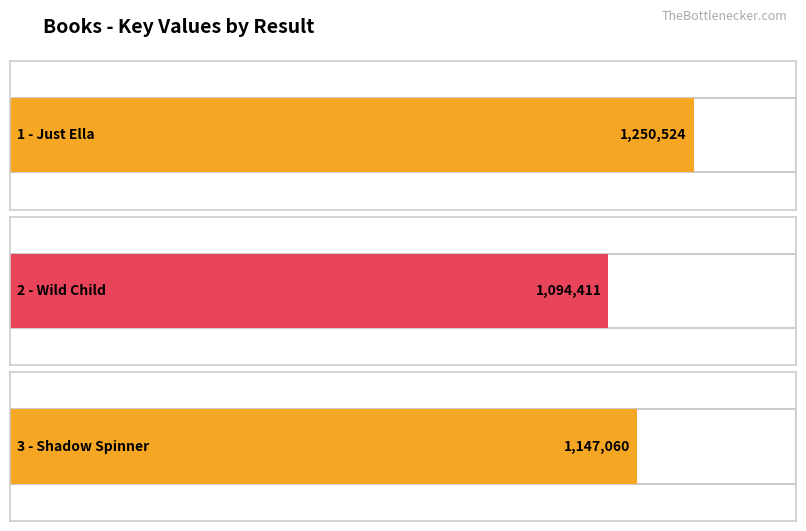

How many categories are shown in the chart?

3